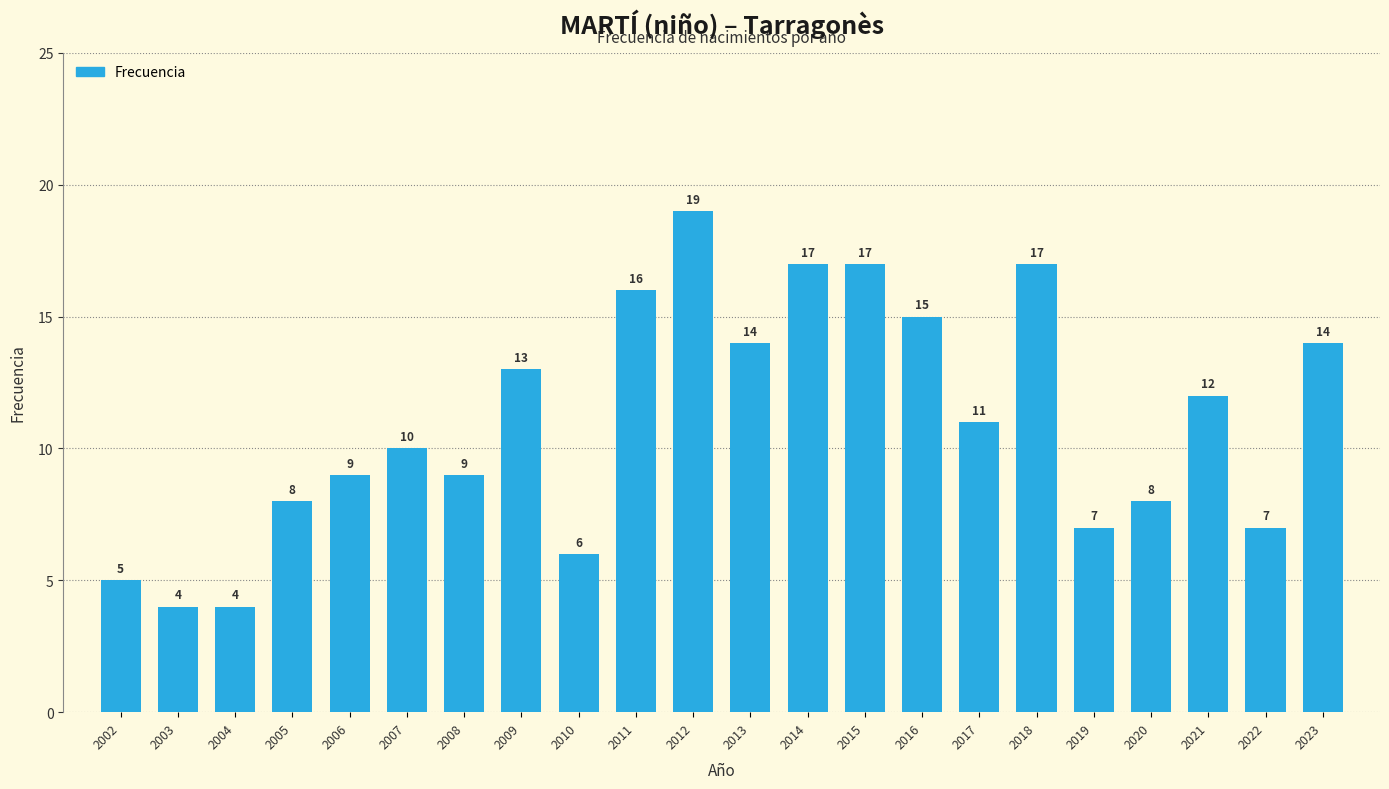

Reading left to right, transcribe all the data shown in this chart.

5	4	4	8	9	10	9	13	6	16	19	14	17	17	15	11	17	7	8	12	7	14